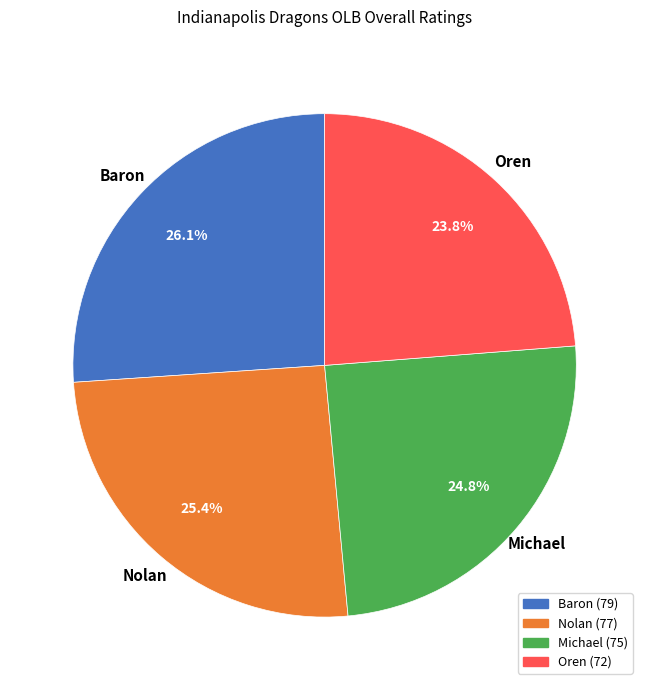

What is the total percentage of Michael and Baron?

50.8%